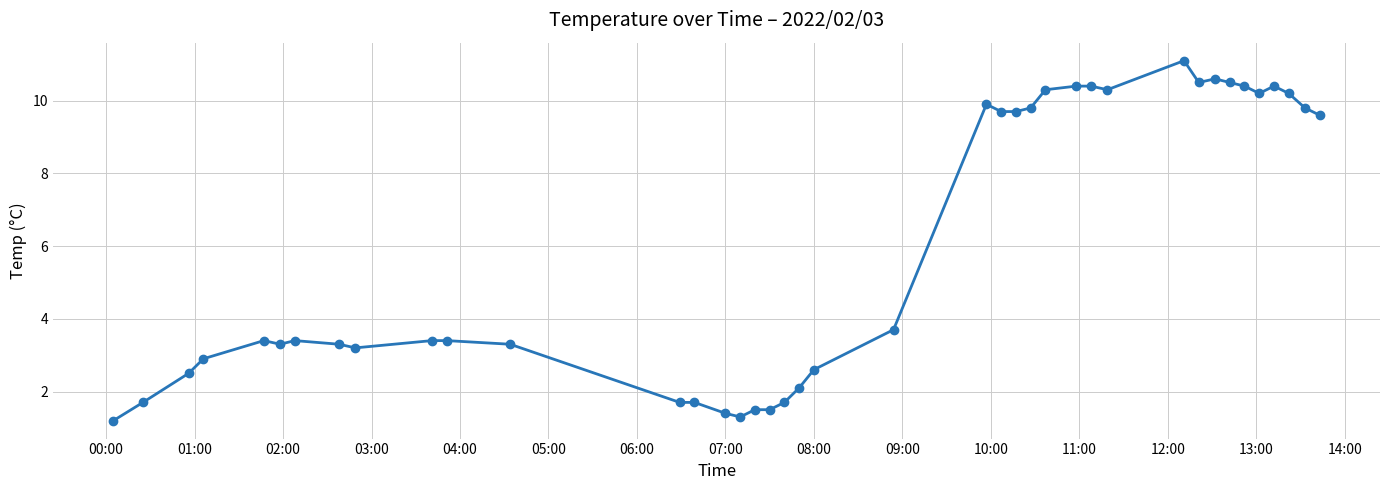

What is the smallest value displayed?

1.2